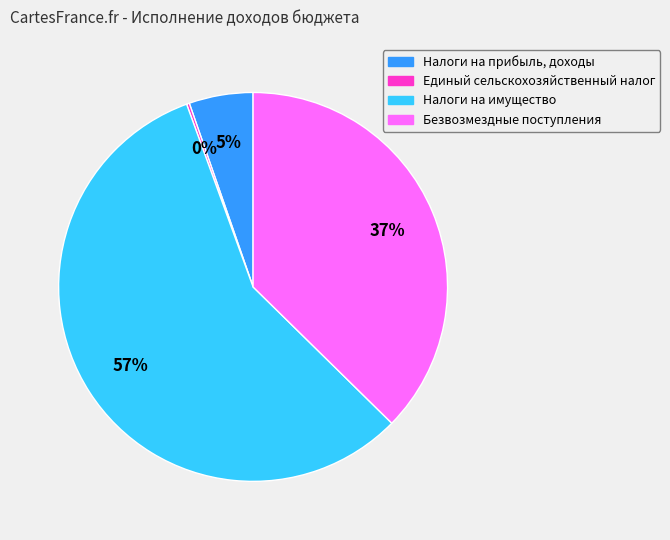

True or false: Налоги на прибыль, доходы accounts for 5% of the total.

True